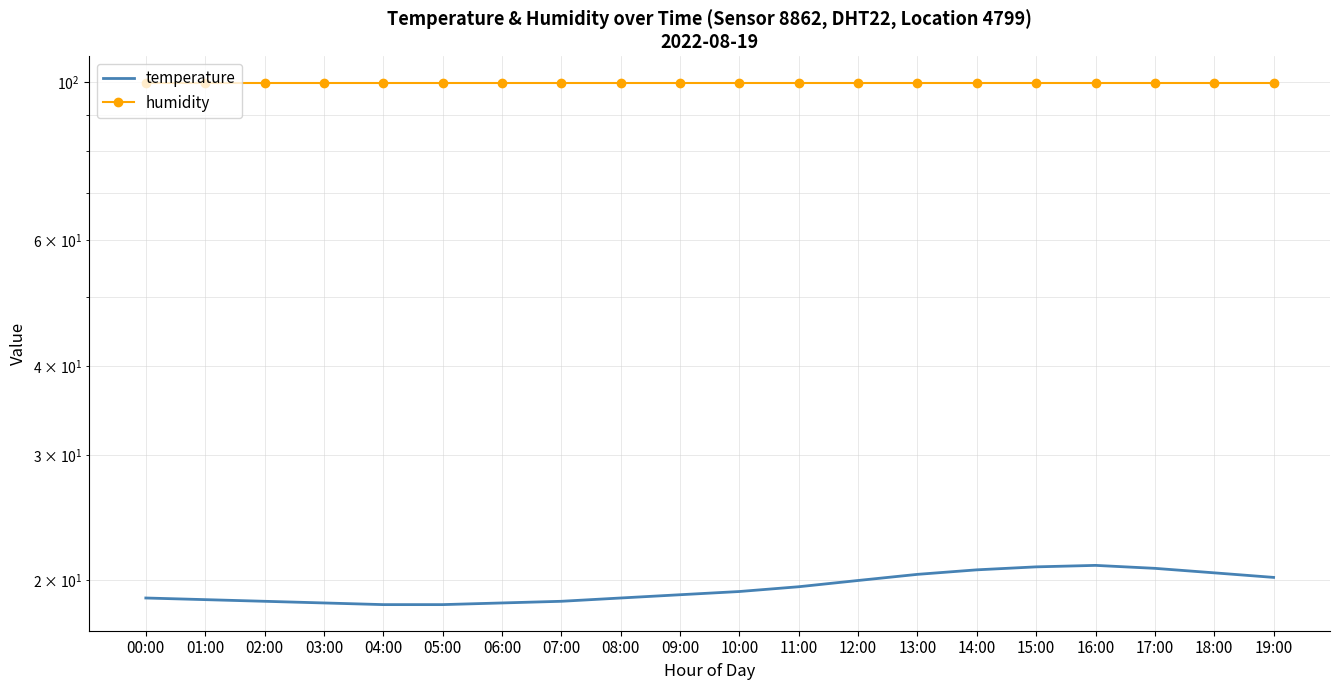

What is the sum of the humidity values at 01:00 and 03:00?

199.8